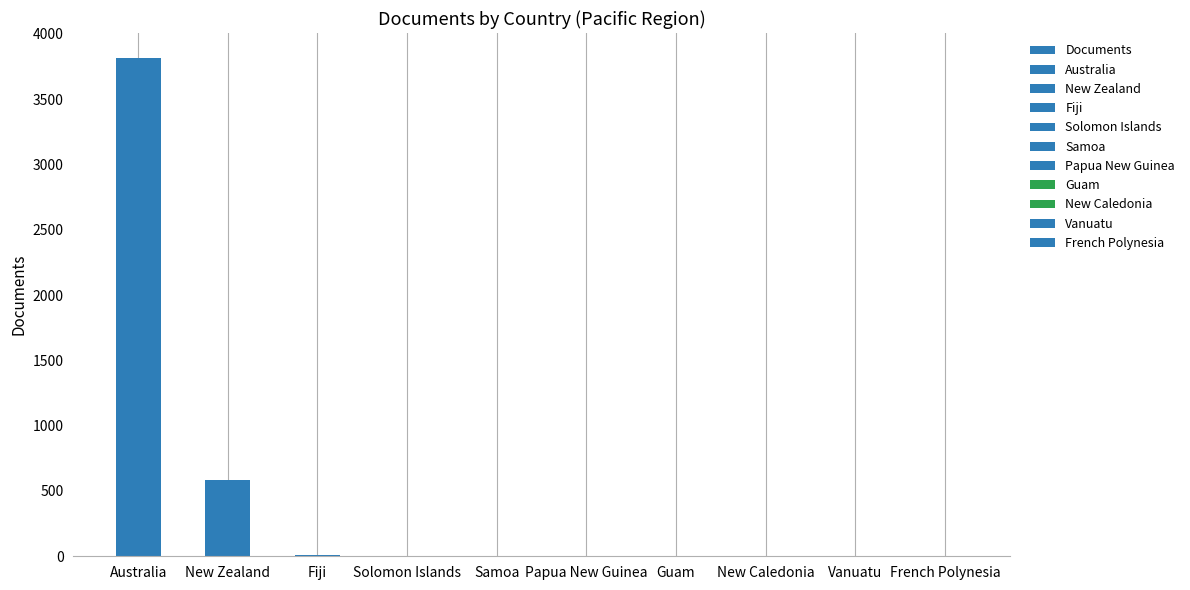

What is the sum of the values at New Caledonia and Guam?

2